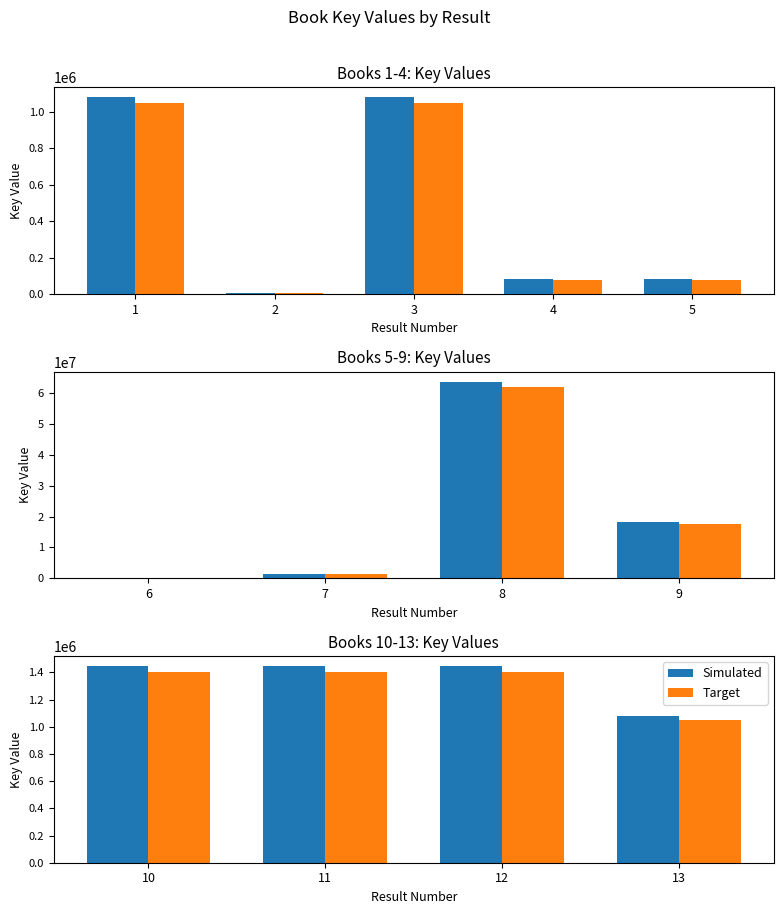

Does the chart contain stacked bars?

No